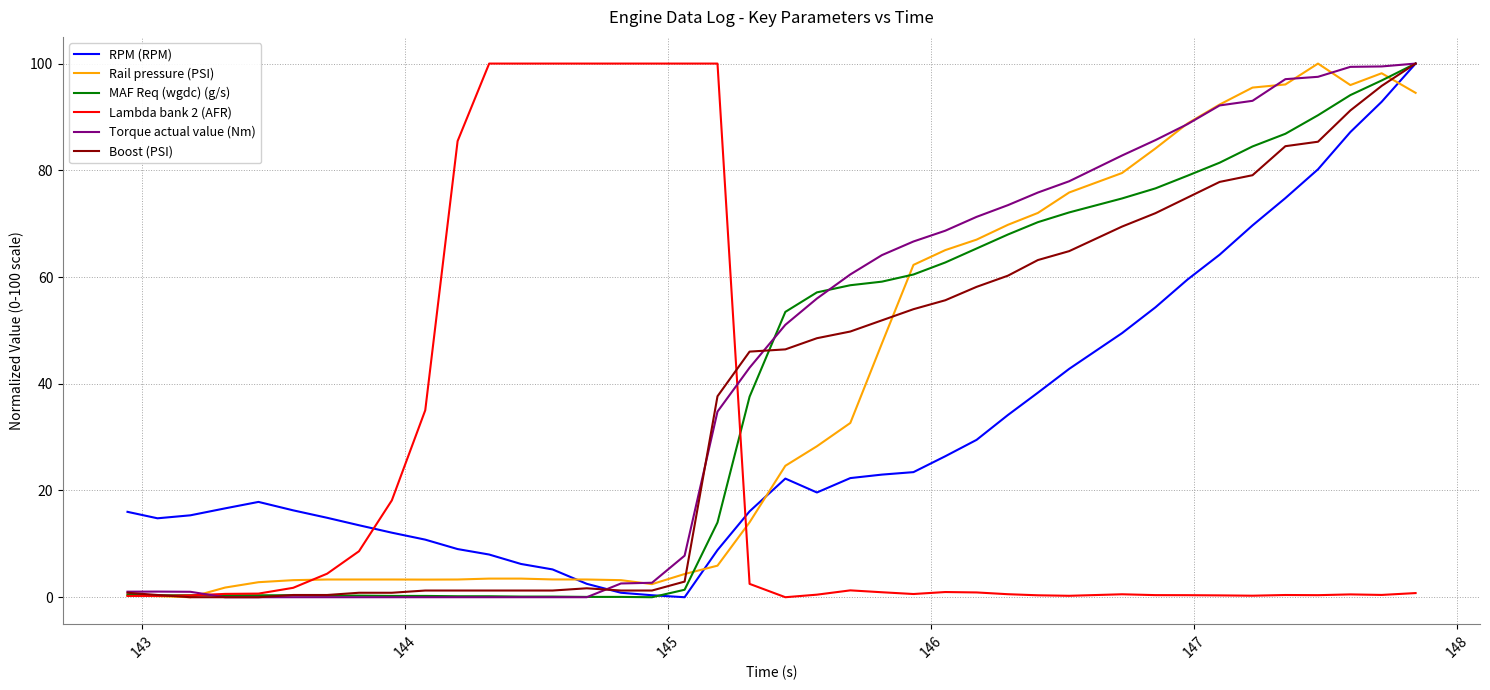

Is this an area chart (filled region under the line)?

No